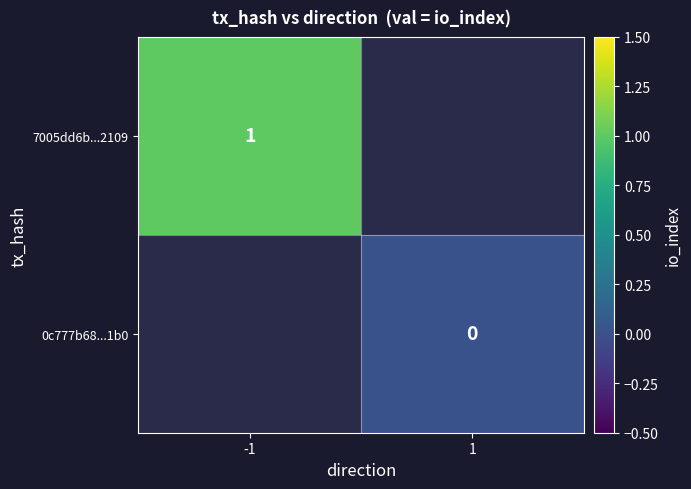

True or false: 7005dd6b...2109 has a value of 1 at -1.

True